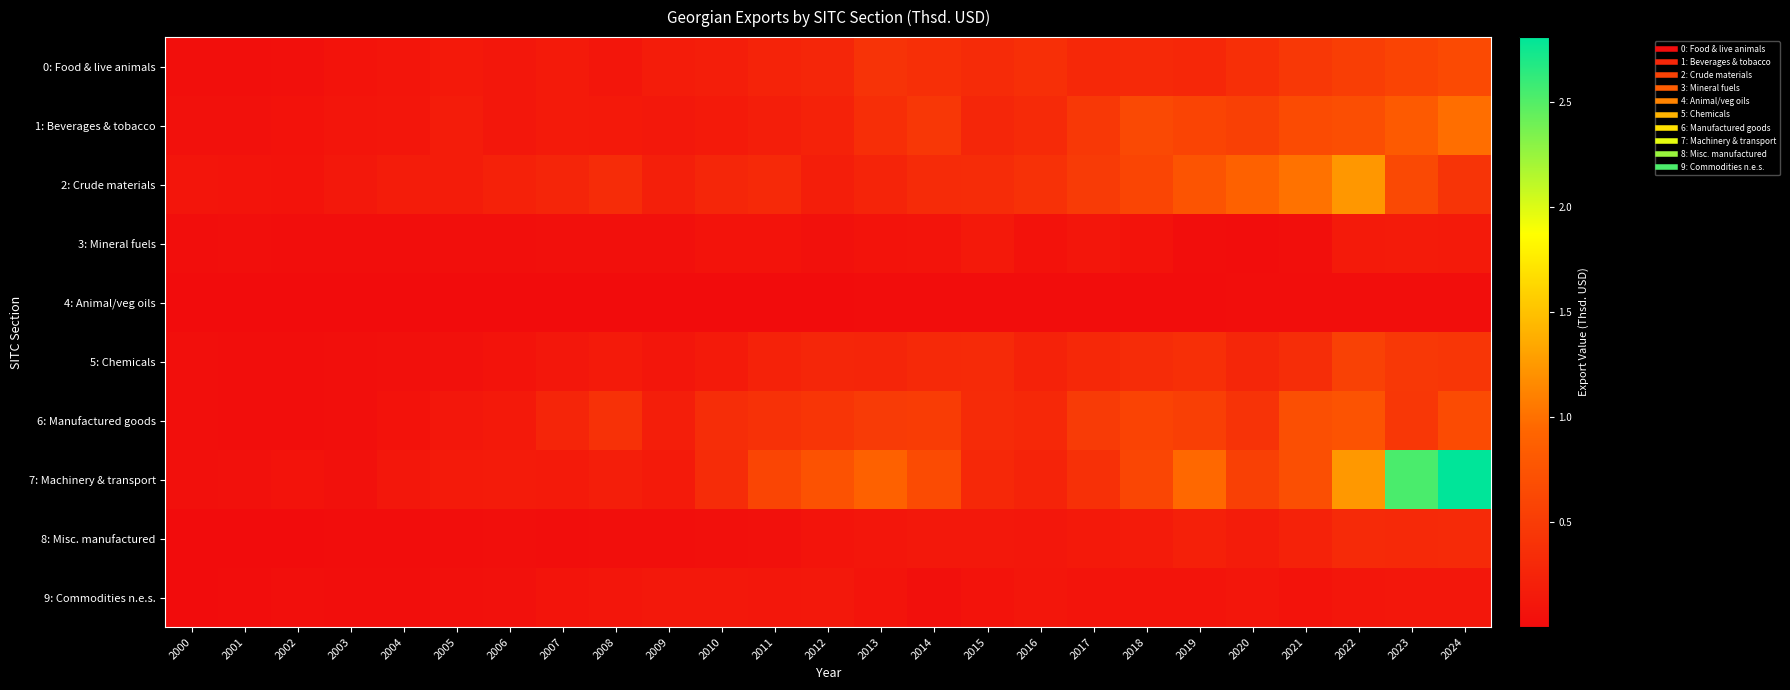

Reading right to left, transcribe all the data shown in this chart.

0: Food & live animals: 2024=647728.9	2023=581728.6	2022=526772.2	2021=459067.4	2020=372582.2	2019=284624.8	2018=302203.3	2017=296069.8	2016=363989.2	2015=327629.1	2014=365480.0	2013=400815.1	2012=271049.4	2011=236352.9	2010=189417.5	2009=168450.9	2008=103775.6	2007=149760.8	2006=112577.0	2005=134286.0	2004=97596.1	2003=73079.2	2002=41751.6	2001=27563.4	2000=38221.4
1: Beverages & tobacco: 2024=991458.0	2023=819111.1	2022=689822.9	2021=655258.7	2020=540660.3	2019=586623.8	2018=637968.9	2017=463899.1	2016=312466.7	2015=270968.5	2014=446474.3	2013=356797.2	2012=229788.5	2011=188711.8	2010=151827.5	2009=123786.0	2008=138336.0	2007=143204.5	2006=119617.4	2005=165702.4	2004=102422.0	2003=89213.8	2002=61189.2	2001=53276.2	2000=51908.2
2: Crude materials: 2024=419217.8	2023=632048.4	2022=1235926.9	2021=1015014.0	2020=892428.5	2019=747086.0	2018=595549.6	2017=494420.1	2016=386028.9	2015=330139.2	2014=319841.5	2013=249077.4	2012=181300.2	2011=302421.5	2010=271935.7	2009=199705.1	2008=329264.5	2007=263278.6	2006=222216.8	2005=167170.0	2004=169845.5	2003=126889.9	2002=74005.4	2001=86990.9	2000=98261.3
3: Mineral fuels: 2024=144806.8	2023=163481.5	2022=148695.9	2021=35913.0	2020=16324.4	2019=24962.7	2018=67995.8	2017=108890.6	2016=62298.4	2015=136431.1	2014=76999.3	2013=70631.2	2012=50280.1	2011=72279.2	2010=70636.6	2009=44334.6	2008=45490.3	2007=45641.2	2006=29833.8	2005=27983.3	2004=22800.9	2003=23213.2	2002=18666.7	2001=28509.0	2000=27423.9
4: Animal/veg oils: 2024=24760.4	2023=21631.6	2022=21772.3	2021=17466.0	2020=21296.7	2019=10492.1	2018=15584.9	2017=12805.1	2016=9728.7	2015=7980.8	2014=8077.0	2013=11939.5	2012=2315.9	2011=3689.1	2010=1295.8	2009=397.5	2008=2011.5	2007=1770.7	2006=62.6	2005=202.9	2004=706.2	2003=112.5	2002=20.9	2001=16.1	2000=8.5
5: Chemicals: 2024=441260.7	2023=456992.8	2022=558433.5	2021=344324.2	2020=272783.5	2019=371833.3	2018=332571.8	2017=292905.1	2016=230564.2	2015=317450.8	2014=298813.4	2013=265226.9	2012=268892.0	2011=232953.7	2010=144172.8	2009=105312.9	2008=151076.4	2007=113743.3	2006=73430.2	2005=54979.1	2004=43506.1	2003=28538.1	2002=21495.5	2001=18646.5	2000=33507.5
6: Manufactured goods: 2024=655765.3	2023=452654.0	2022=741785.8	2021=701538.0	2020=403399.1	2019=526917.1	2018=573824.6	2017=490333.0	2016=292043.2	2015=320499.5	2014=508700.0	2013=489760.3	2012=429657.8	2011=389109.8	2010=348079.3	2009=181131.7	2008=391892.7	2007=258384.0	2006=138550.0	2005=110299.1	2004=62946.8	2003=35581.9	2002=25753.1	2001=27366.8	2000=29275.7
7: Machinery & transport: 2024=2809491.8	2023=2534621.8	2022=1246140.5	2021=704362.9	2020=546402.8	2019=954364.4	2018=609637.9	2017=374852.1	2016=242468.8	2015=294269.6	2014=660611.3	2013=884706.8	2012=736349.1	2011=594741.1	2010=329813.2	2009=151479.9	2008=191076.1	2007=153202.7	2006=155132.8	2005=146357.9	2004=119896.0	2003=57019.6	2002=66403.8	2001=56215.5	2000=38640.7
8: Misc. manufactured: 2024=312505.0	2023=305585.7	2022=307560.9	2021=234021.8	2020=166792.1	2019=208442.6	2018=163409.8	2017=133657.9	2016=114230.2	2015=130450.9	2014=129512.0	2013=103375.0	2012=78599.9	2011=51839.4	2010=48163.5	2009=38112.5	2008=33759.8	2007=25488.5	2006=30798.7	2005=20005.1	2004=7135.5	2003=6512.4	2002=4890.1	2001=5015.1	2000=4450.0
9: Commodities n.e.s.: 2024=111693.9	2023=118501.9	2022=105591.4	2021=75490.3	2020=107966.2	2019=81694.2	2018=80910.2	2017=77834.1	2016=103317.9	2015=68363.0	2014=46536.3	2013=77985.2	2012=128402.6	2011=114322.9	2010=121965.0	2009=120919.2	2008=108662.4	2007=77636.1	2006=54155.3	2005=38470.0	2004=20048.0	2003=21149.5	2002=31559.7	2001=13551.4	2000=2241.1